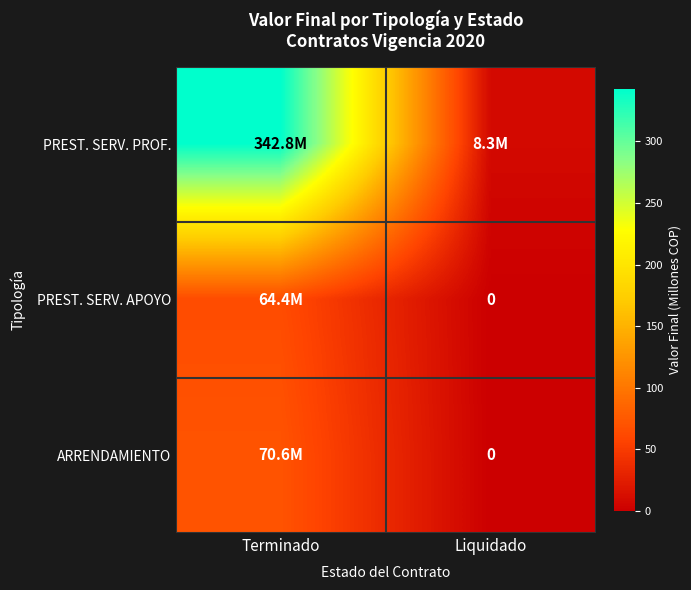

Which series has the widest spread of values?

PREST. SERV. PROF.